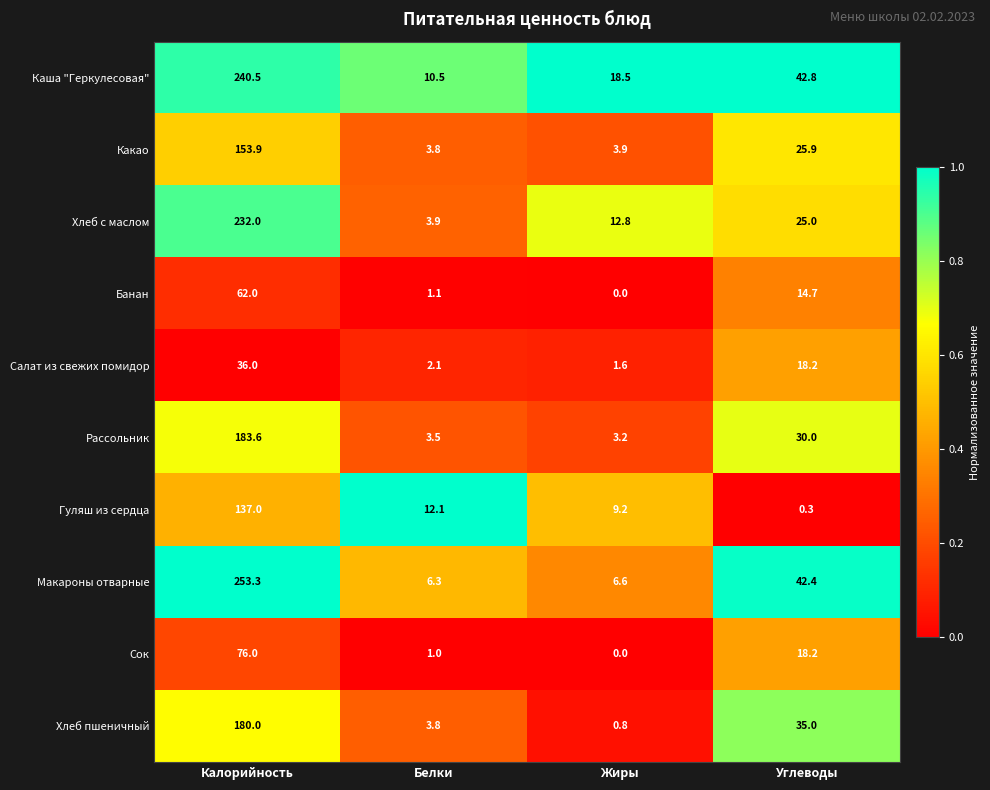

What is the average value of the Макароны отварные series?

77.2